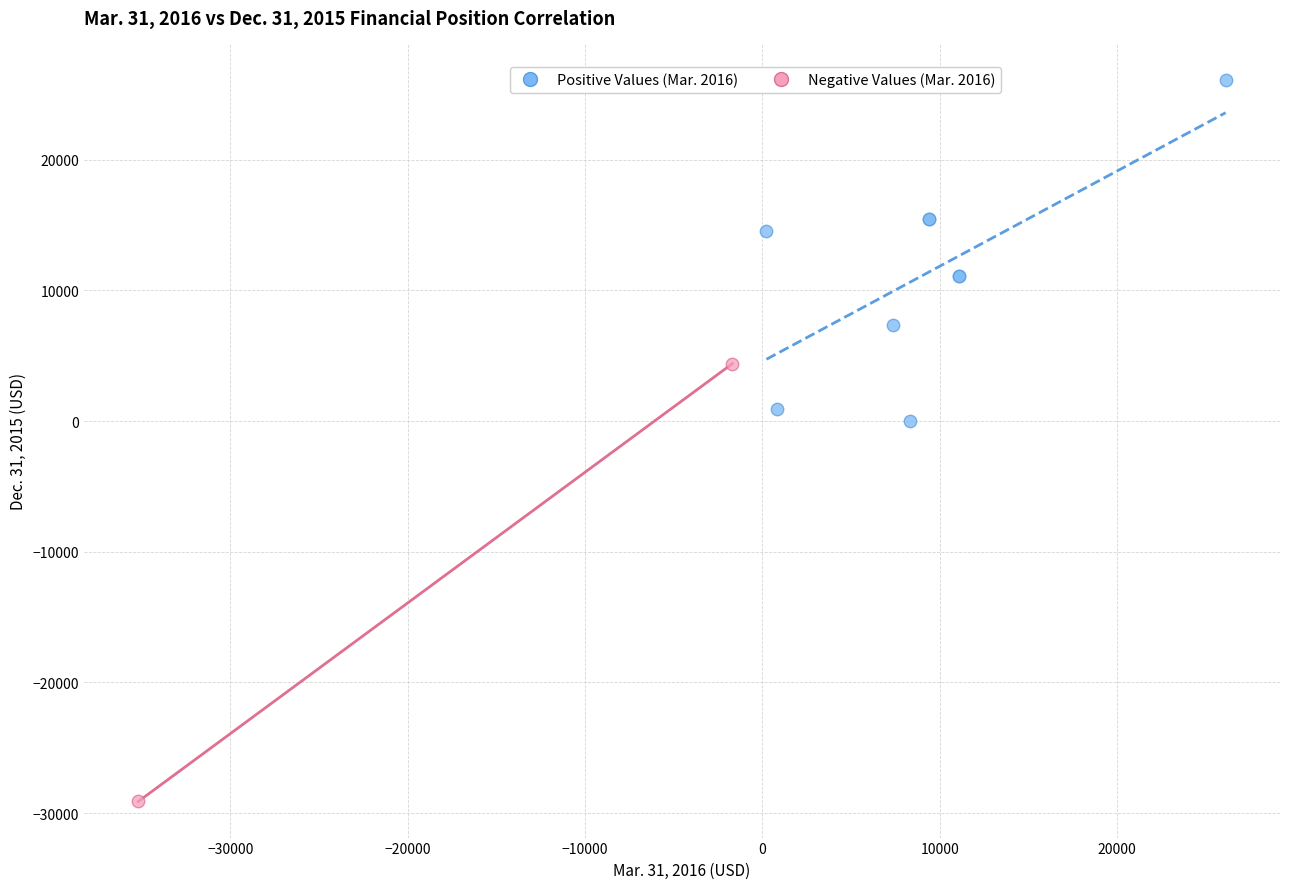

Which series contains the lowest Y value?

Negative Values (Mar. 2016)